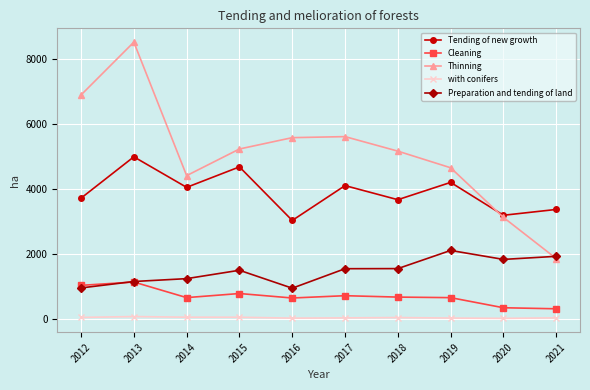

True or false: Preparation and tending of land and with conifers intersect in this chart.

False